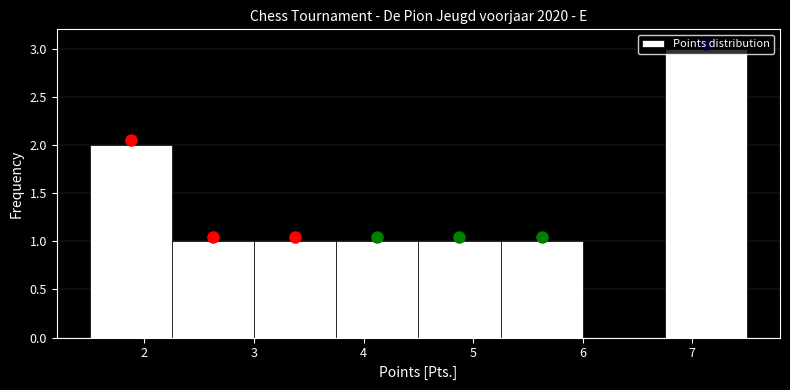

What is the height of the bar covering 5.25 to 6.00 on the x-axis? Neither the bar edges nor the heights are printed on the chart, so give them approximately, as read against the axes.

1